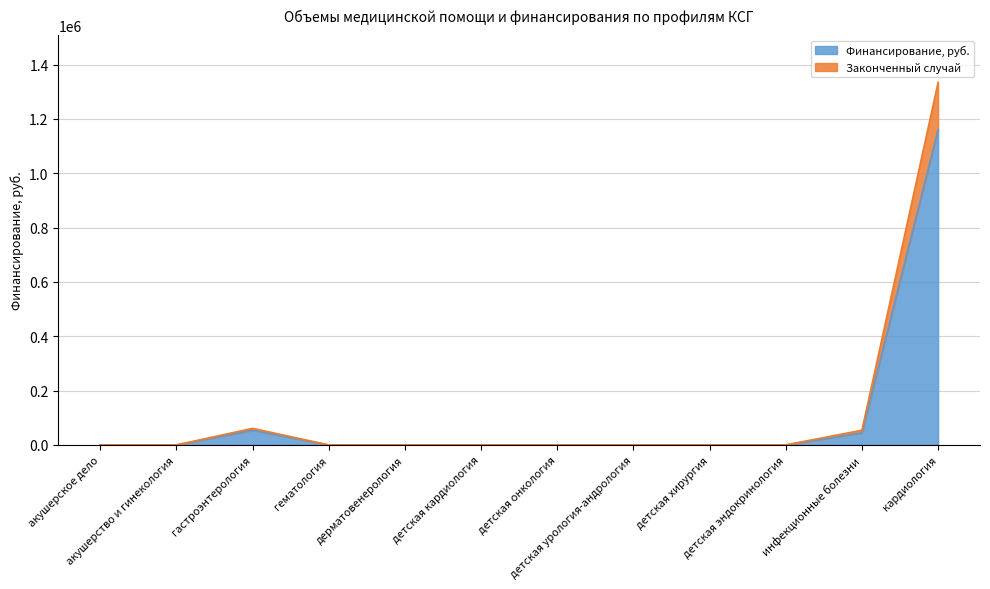

What is the highest value of the Финансирование, руб. series?

1160382.0